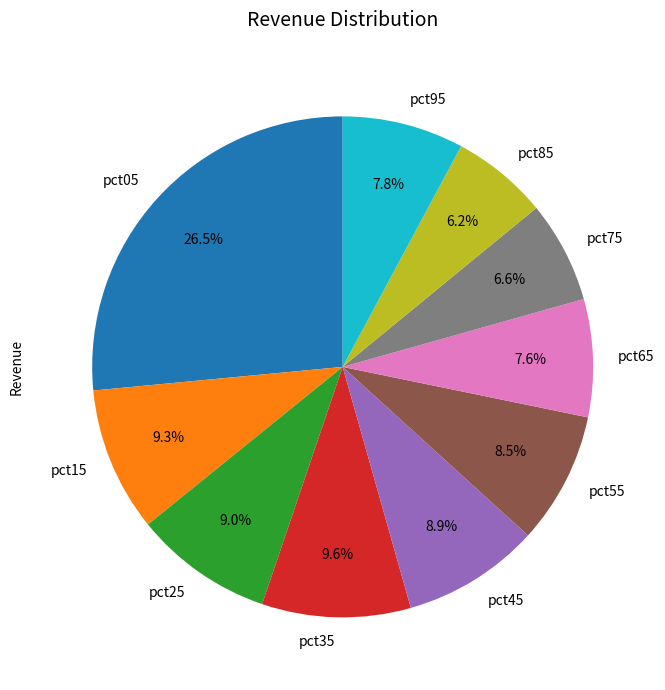

Which slice is the largest?

pct05